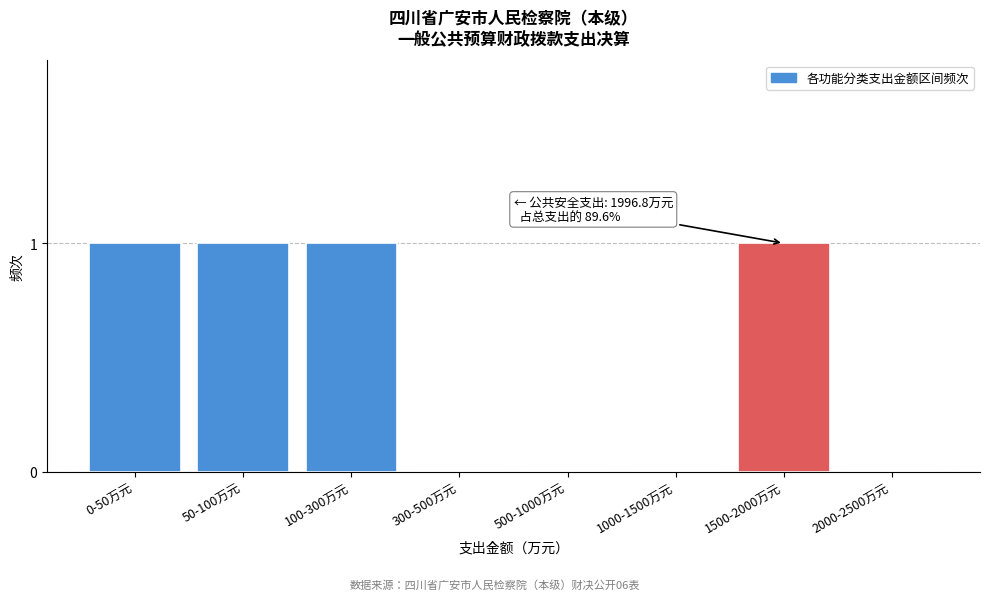

Reading left to right, what are all the values shown in this chart?

0-50万元=1	50-100万元=1	100-300万元=1	300-500万元=0	500-1000万元=0	1000-1500万元=0	1500-2000万元=1	2000-2500万元=0